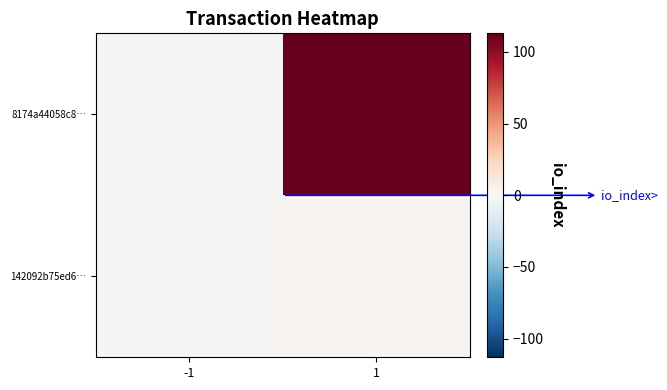

List the series in order of their peak value, highest first.

8174a44058c8…, 142092b75ed6…